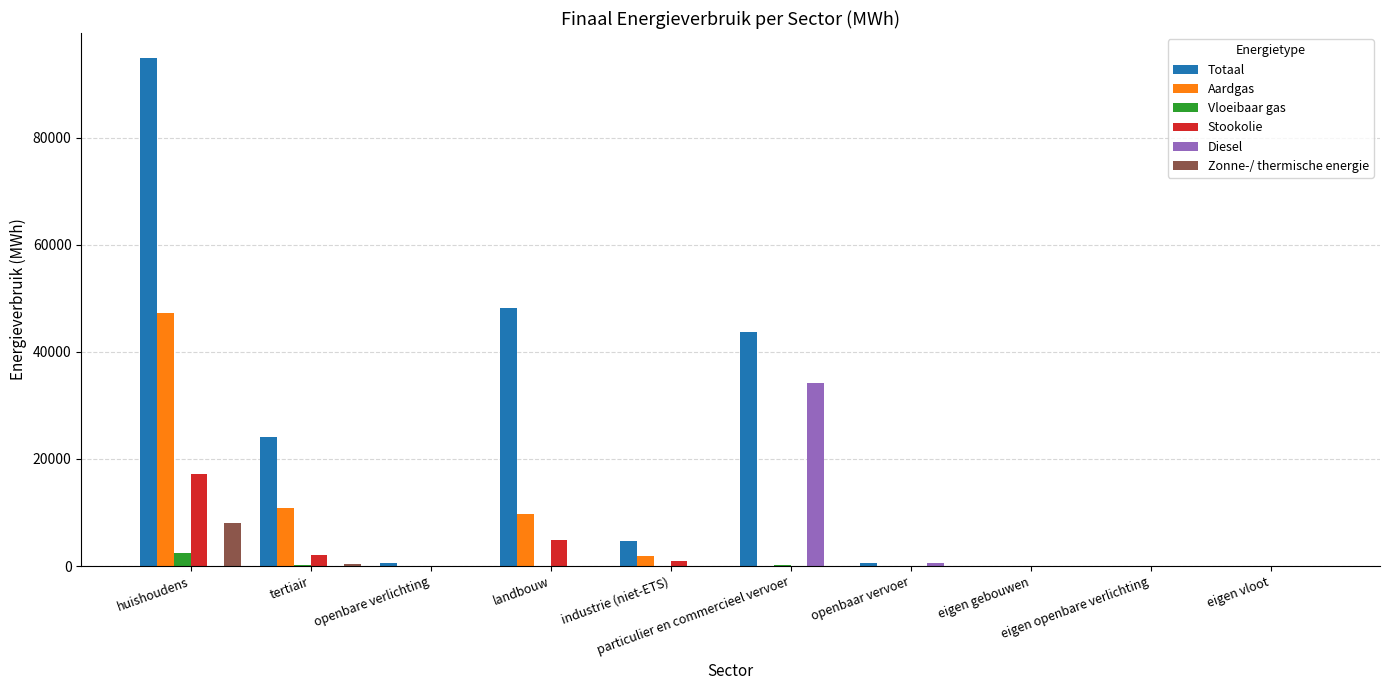

What is the greatest value displayed?

94784.4